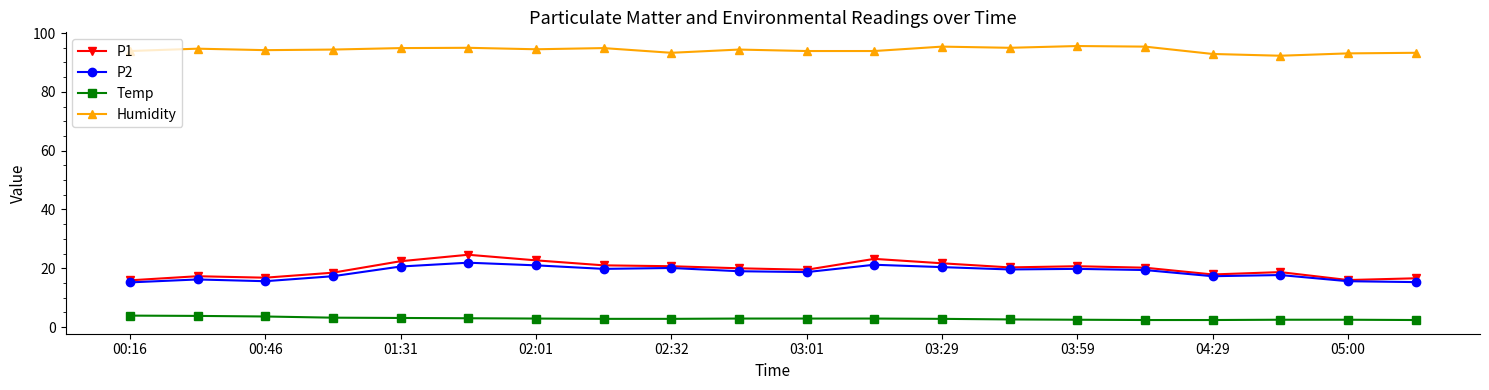

Which series has the widest spread of values?

P1